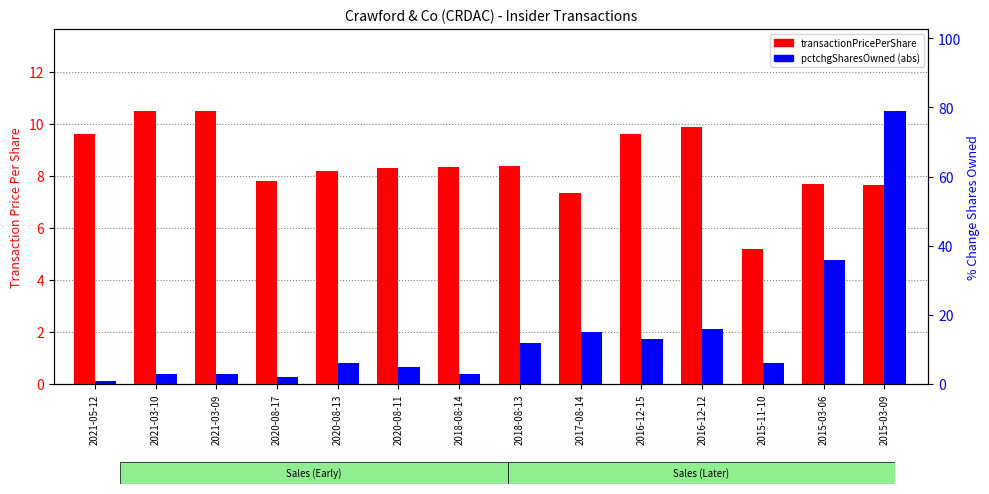

What is the spread (max minus min) of values at 2015-03-06?

28.3